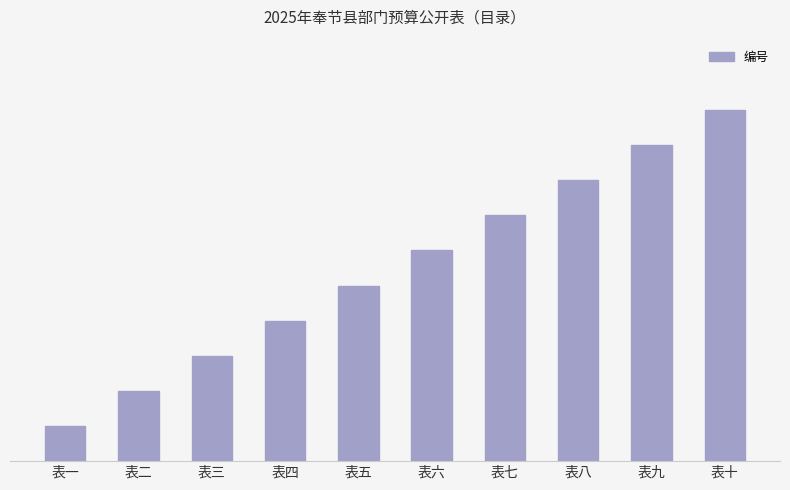

What is the smallest value displayed?

1